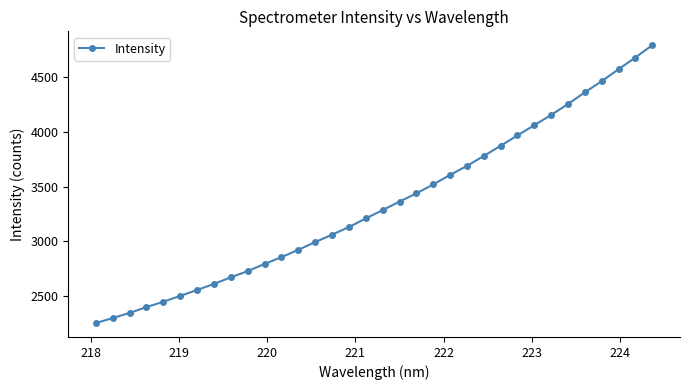

What is the value of the 18th point from the left?

3285.8